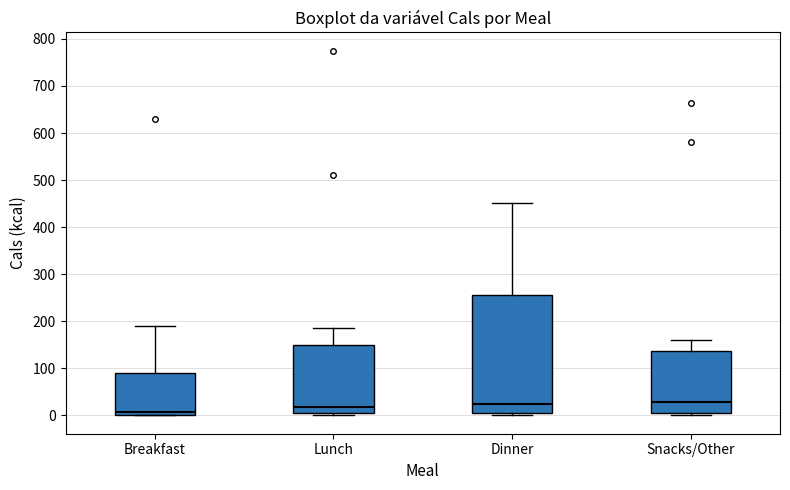

Comparing the boxes themselves (not the whiskers), which one is the tallest?

Dinner